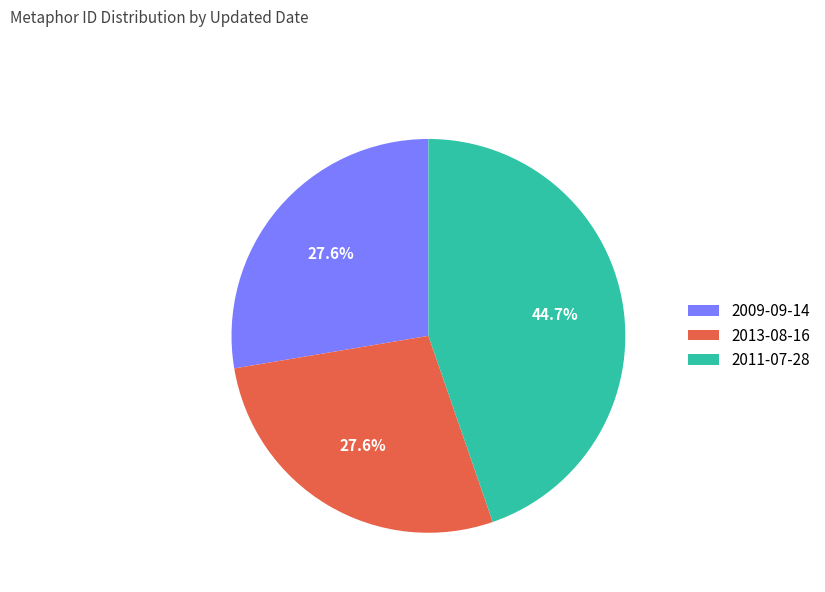

To the nearest percent, what portion does 2013-08-16 represent?

28%